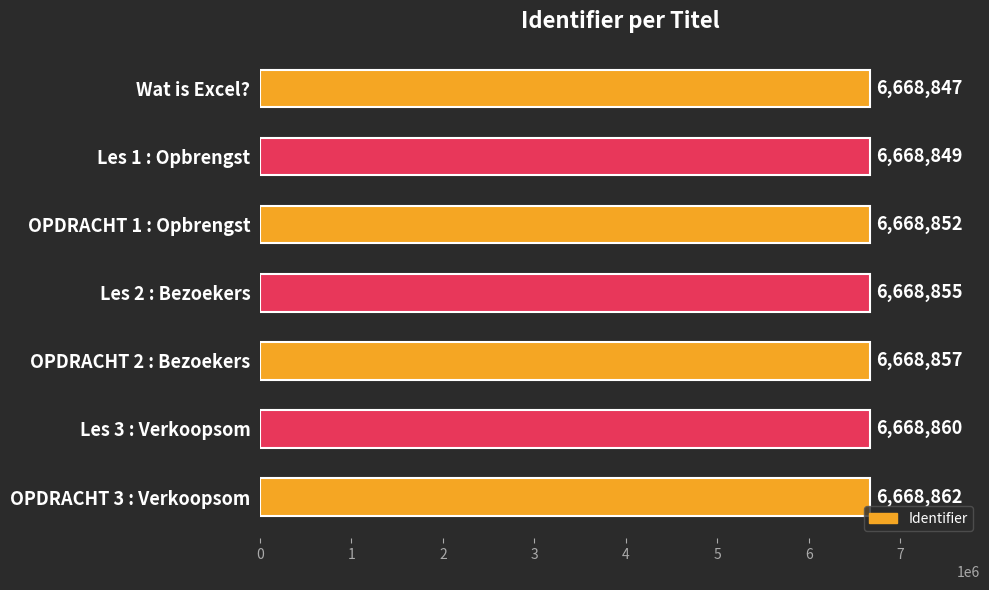

Reading top to bottom, extract all data points from this chart.

6668847	6668849	6668852	6668855	6668857	6668860	6668862